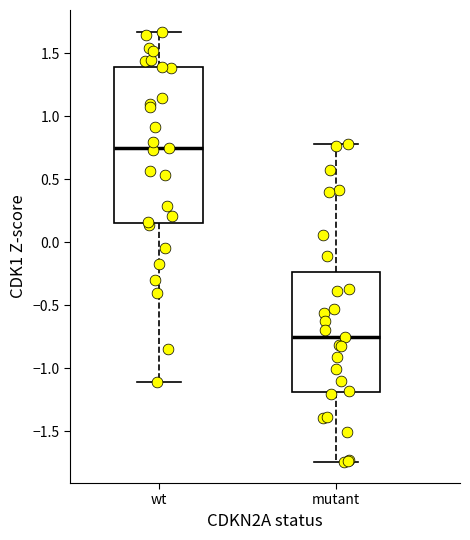

Reading left to right, transcribe this box plot: for each box, give where its median line is, the range the box spans, and where its two whiskers end, as read against the y-axis. The values are not printed on the chart, so give them approximately, as read against the axis.

wt: median 0.75, box 0.15 to 1.40, whiskers -1.10 to 1.65
mutant: median -0.75, box -1.20 to -0.25, whiskers -1.75 to 0.80